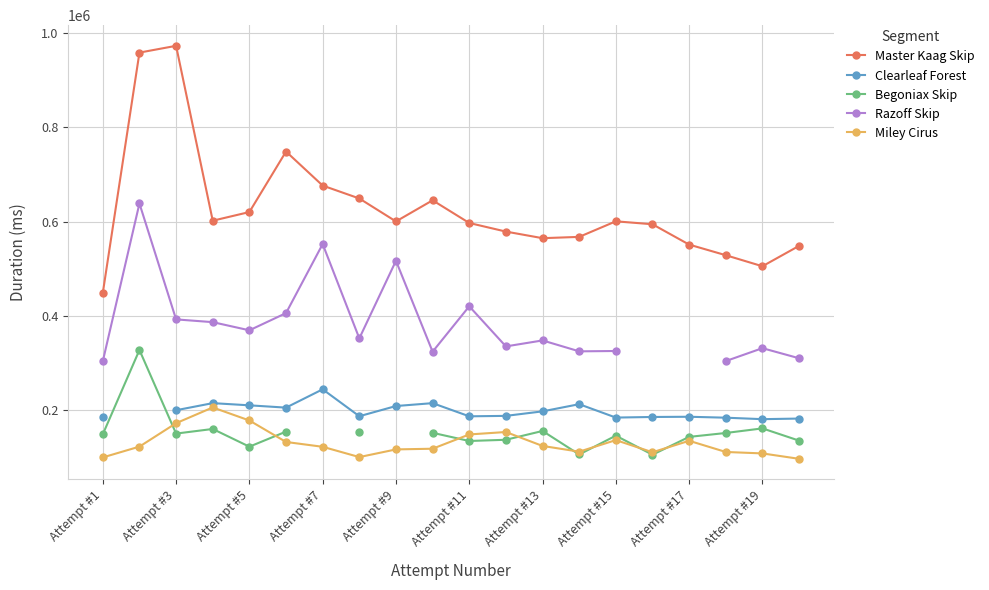

True or false: Miley Cirus and Master Kaag Skip intersect in this chart.

False